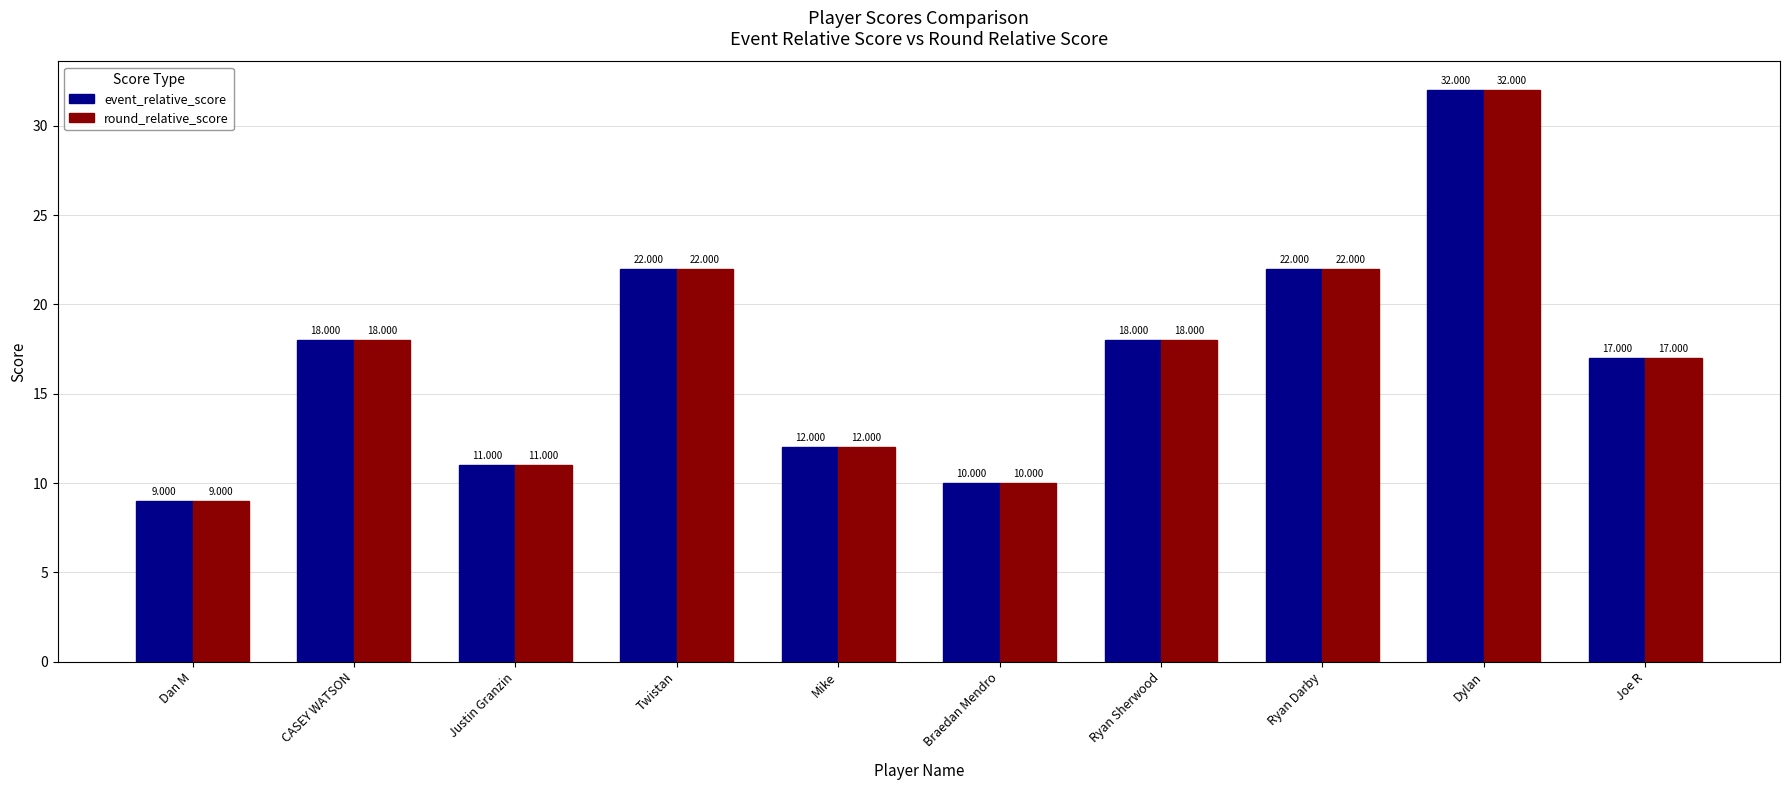

What is the difference between the round_relative_score values at Ryan Darby and Justin Granzin?

11